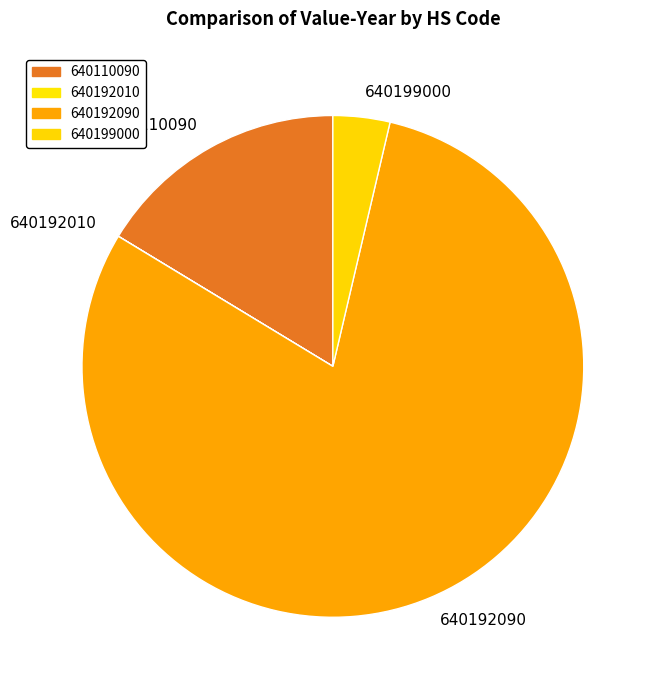

Is it true that 640110090 is 28% of the pie?

False